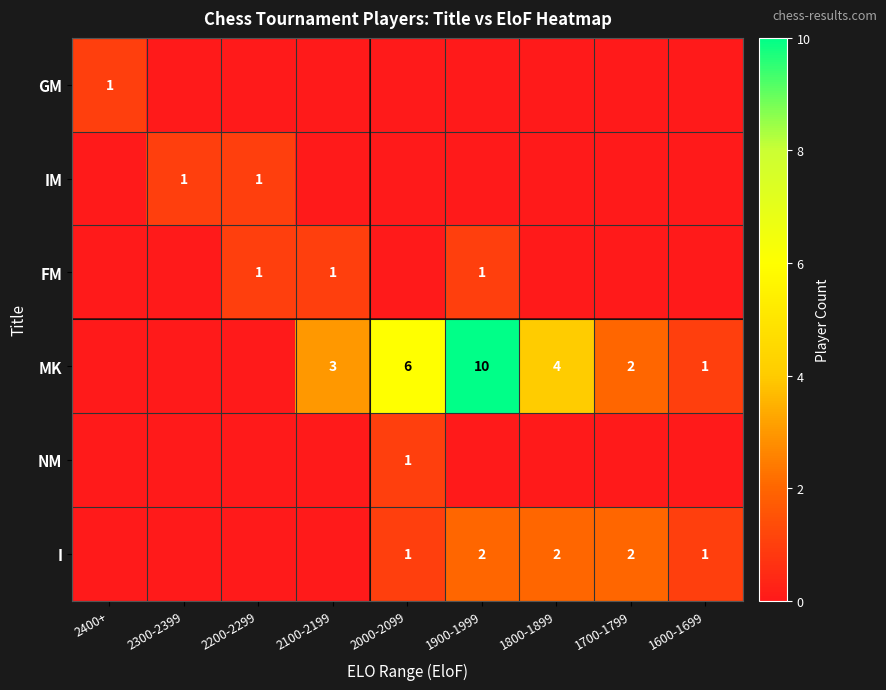

Is it true that I equals 1 at 2000-2099?

True